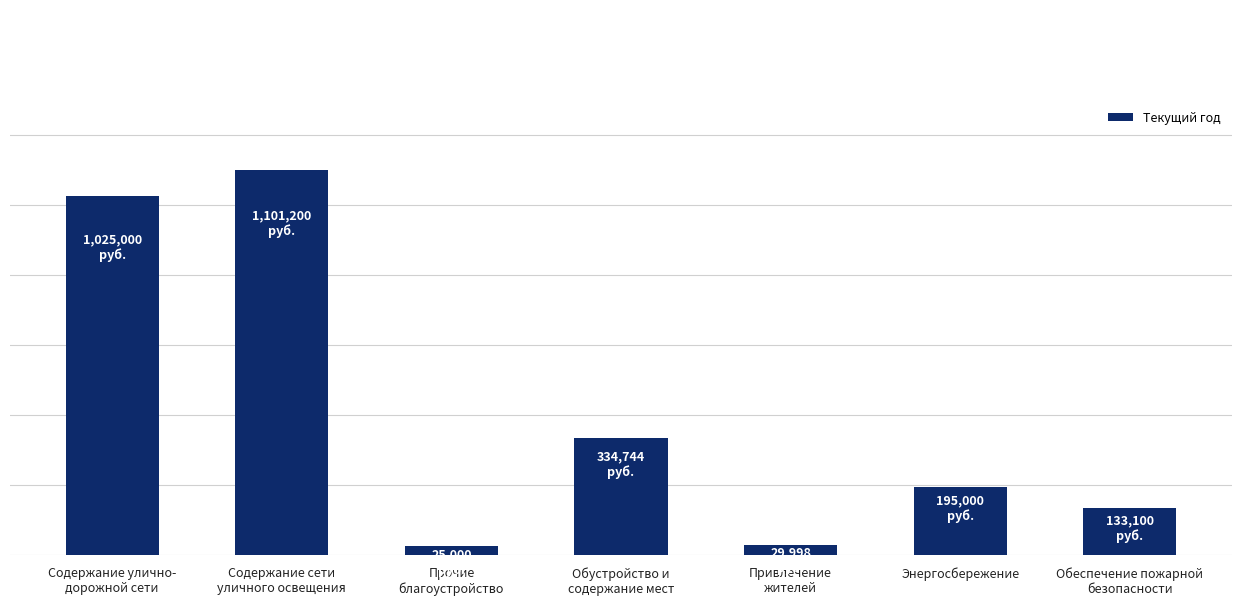

What is the greatest value displayed?

1101200